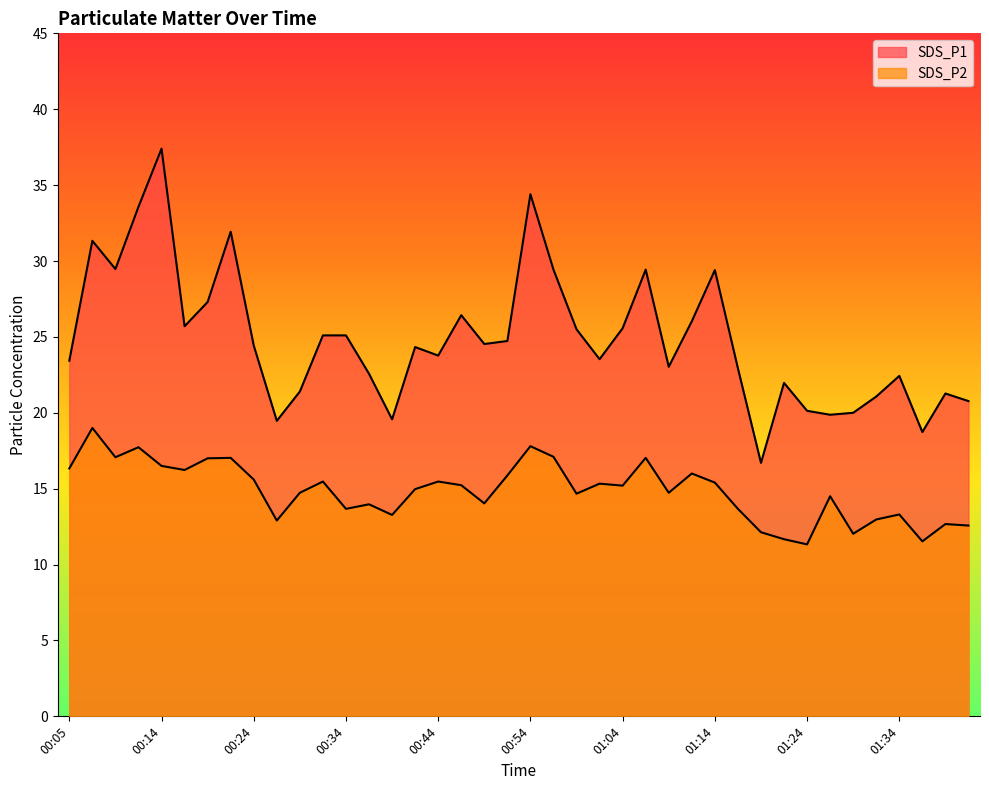

True or false: SDS_P1 has more than 2 interior local peaks.

True